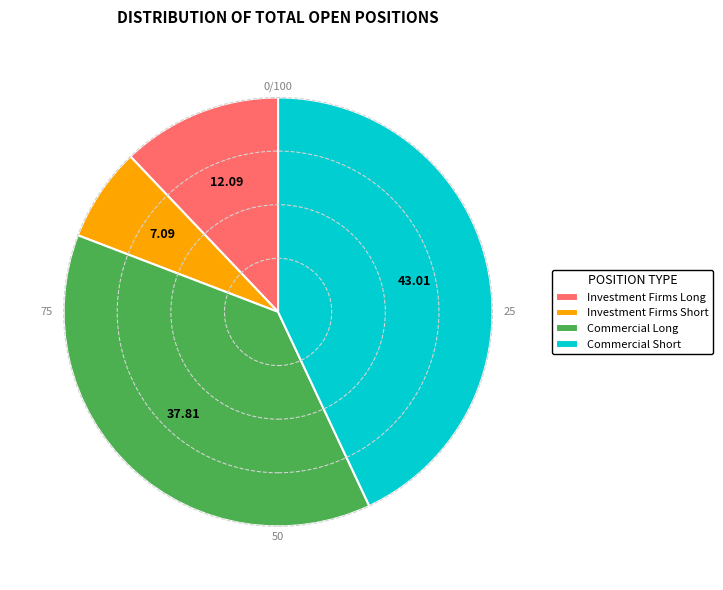

How many segments does this pie chart have?

4